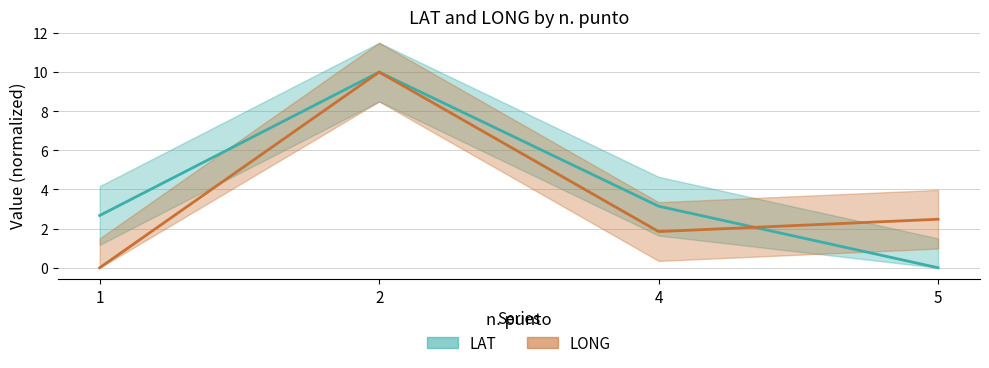

Which has a higher value, 5 or 4?

4